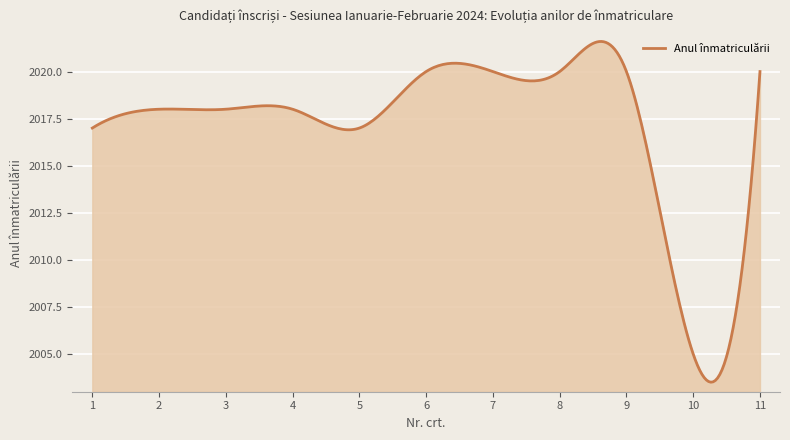

What is the difference between the maximum and minimum values?

18.1